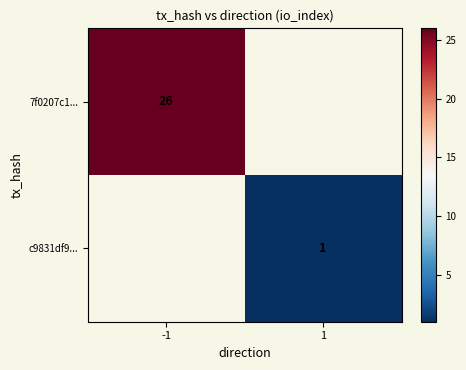

Is it true that 7f0207c1... equals 16 at -1?

False